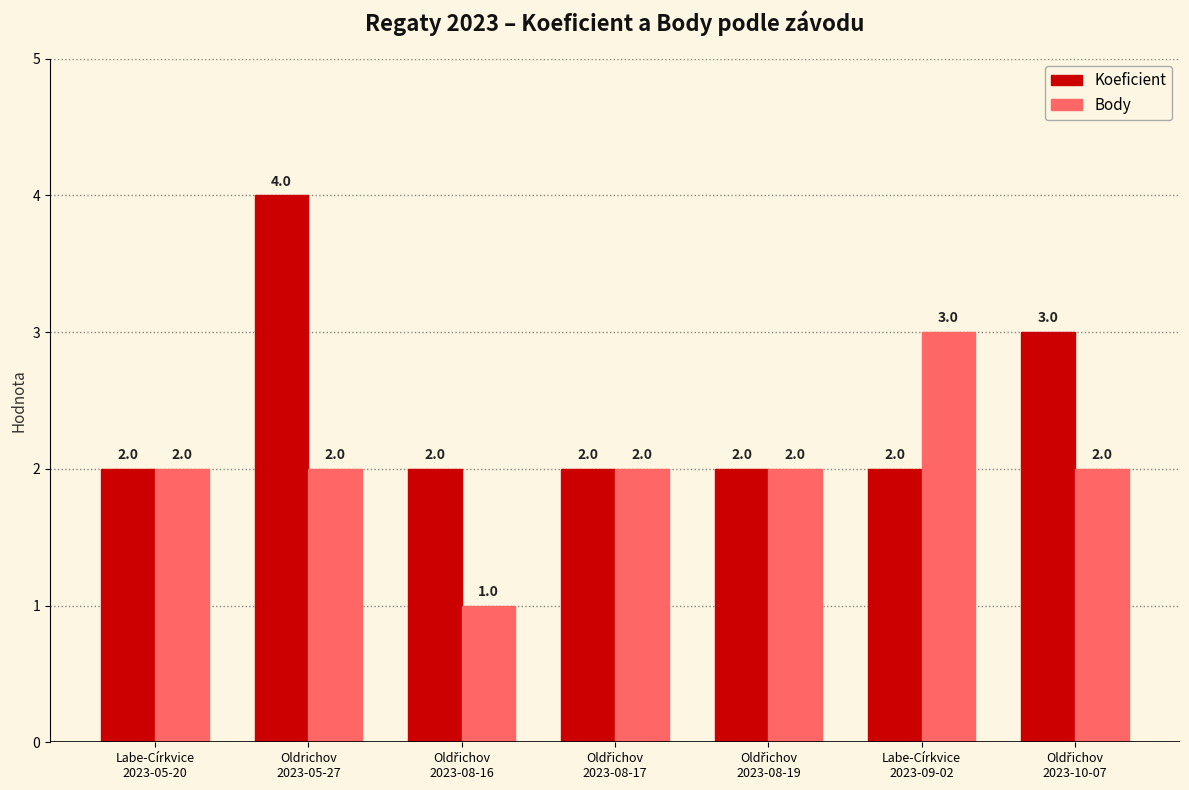

What is the sum of all Koeficient values?

17